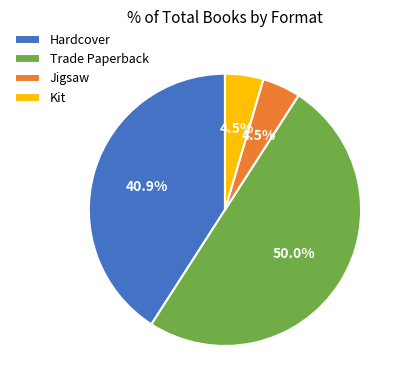

What is the largest slice in the pie chart?

Trade Paperback